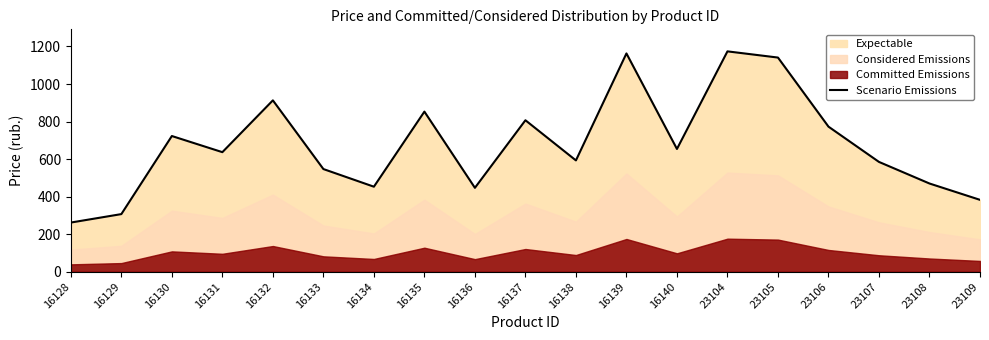

Rank the categories by value from lowest to highest.

16128, 16129, 23109, 16136, 16134, 23108, 16133, 23107, 16138, 16131, 16140, 16130, 23106, 16137, 16135, 16132, 23105, 16139, 23104